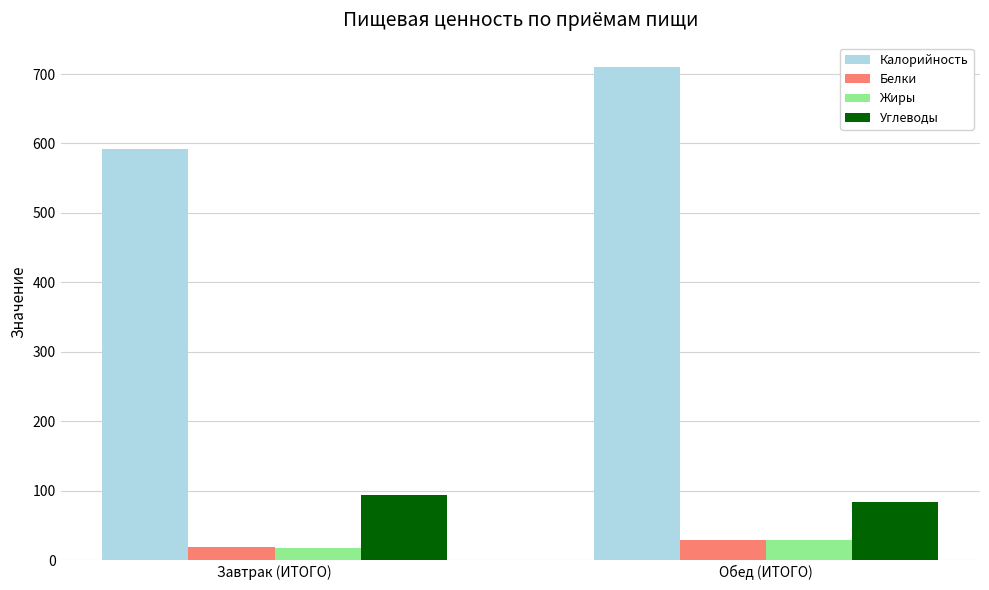

How many values in the Калорийность series are below 709?

1